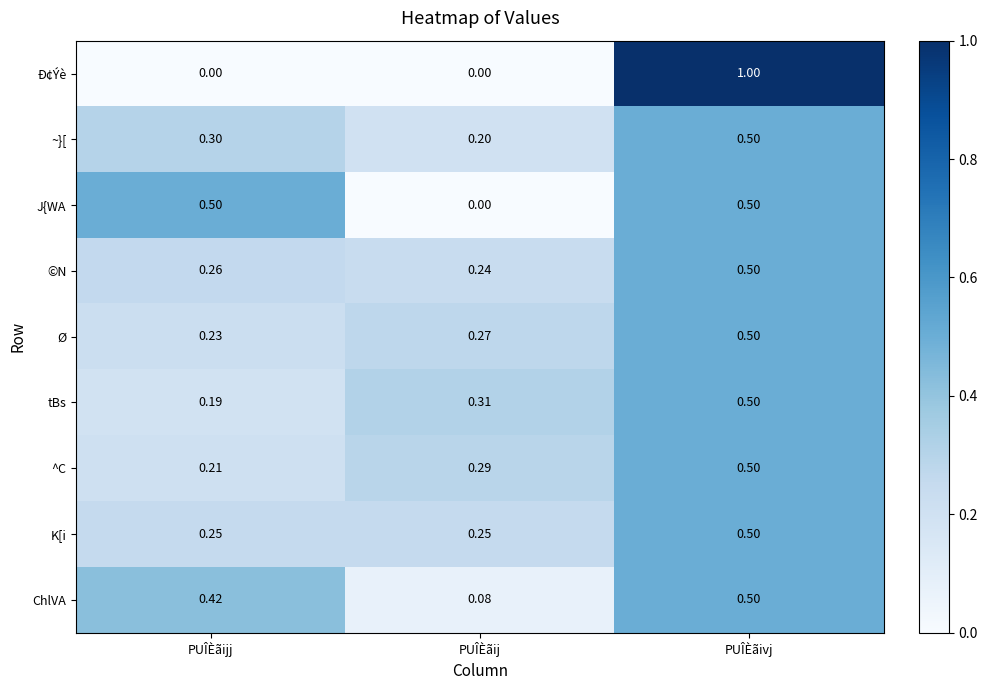

At which label is ~}[ closest to 0?

PUÎÈãij